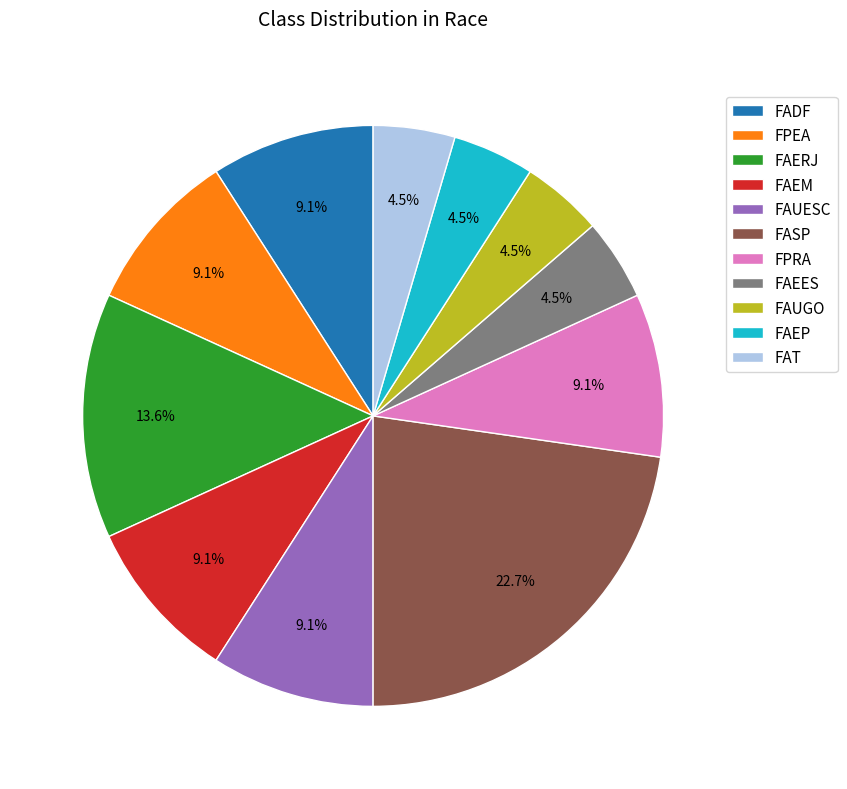

How many slices are in this pie chart?

11